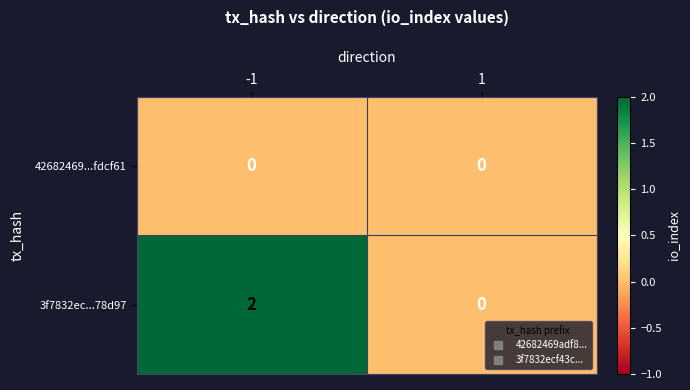

Between -1 and 1, which series saw the biggest shift?

3f7832ec...78d97